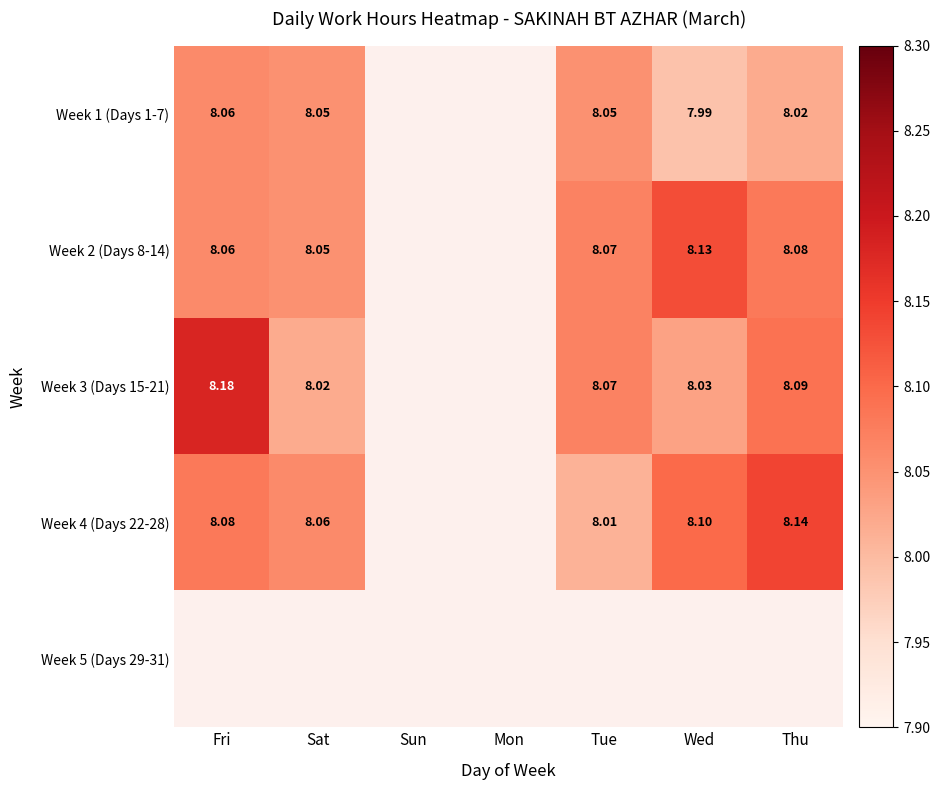

Count the number of categories in the chart.

7